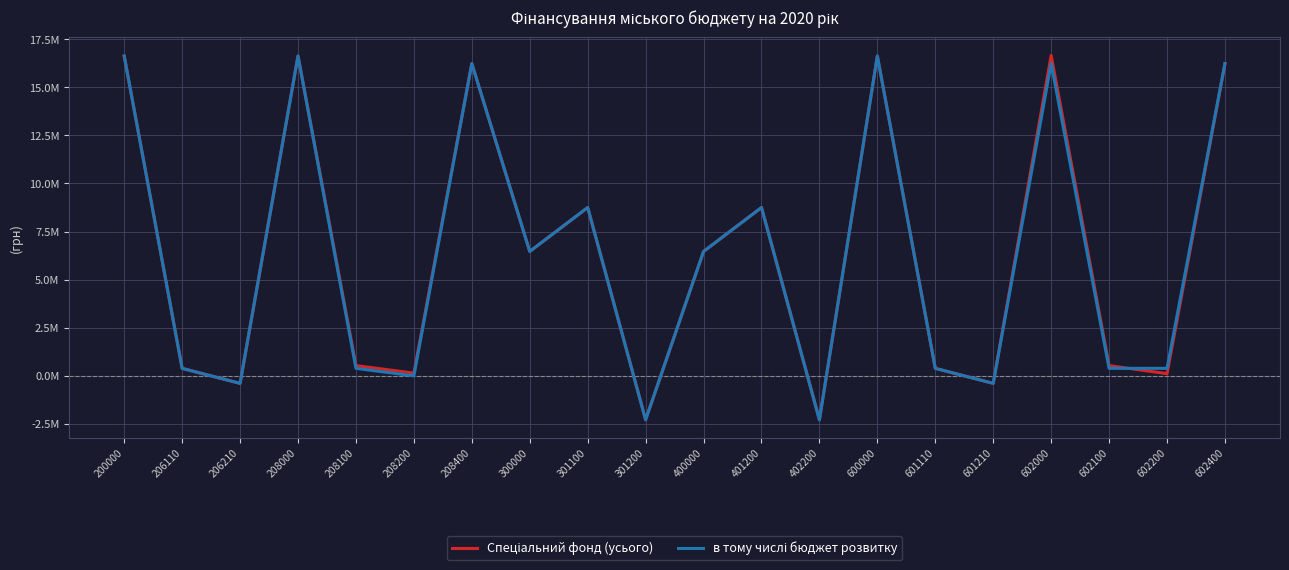

The value of в тому числі бюджет розвитку at 208000 is 16623774. True or false?

True